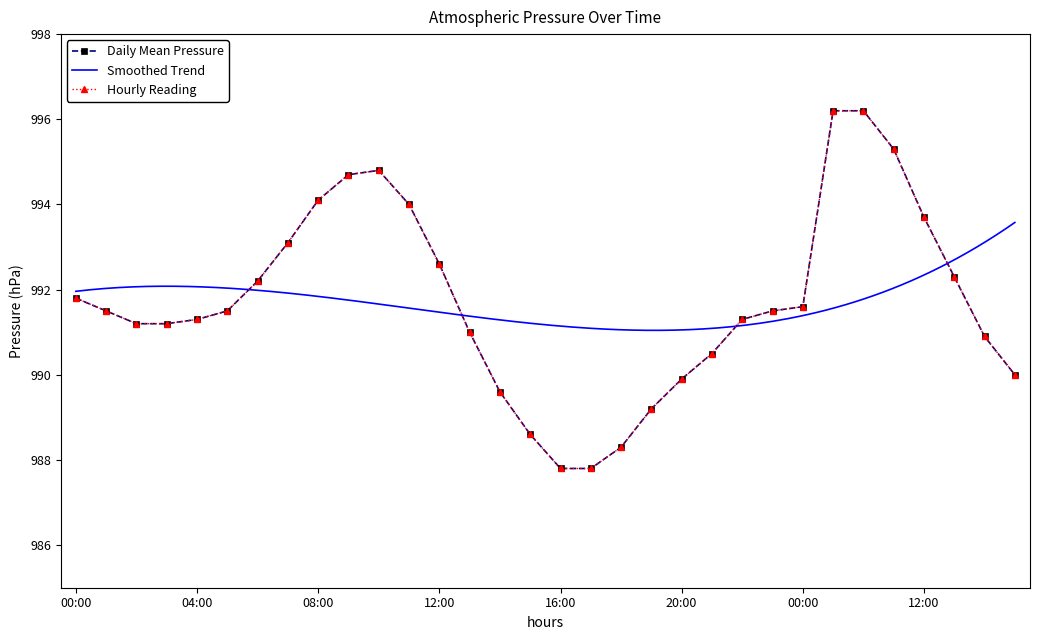

Rank the categories by value from highest to lowest.

2022-02-02 09:00, 2022-02-02 10:00, 2022-02-02 11:00, 2022-02-01 10:00, 2022-02-01 09:00, 2022-02-01 08:00, 2022-02-01 11:00, 2022-02-02 12:00, 2022-02-01 07:00, 2022-02-01 12:00, 2022-02-02 13:00, 2022-02-01 06:00, 2022-02-01 00:00, 2022-02-02 00:00, 2022-02-01 01:00, 2022-02-01 05:00, 2022-02-01 23:00, 2022-02-01 04:00, 2022-02-01 22:00, 2022-02-01 02:00, 2022-02-01 03:00, 2022-02-01 13:00, 2022-02-02 14:00, 2022-02-01 21:00, 2022-02-02 15:00, 2022-02-01 20:00, 2022-02-01 14:00, 2022-02-01 19:00, 2022-02-01 15:00, 2022-02-01 18:00, 2022-02-01 16:00, 2022-02-01 17:00